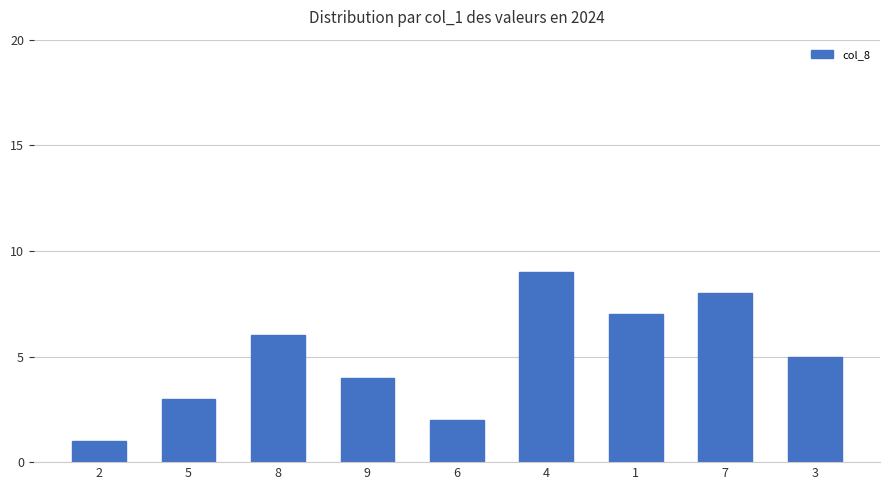

The value at 3 is 8. True or false?

False